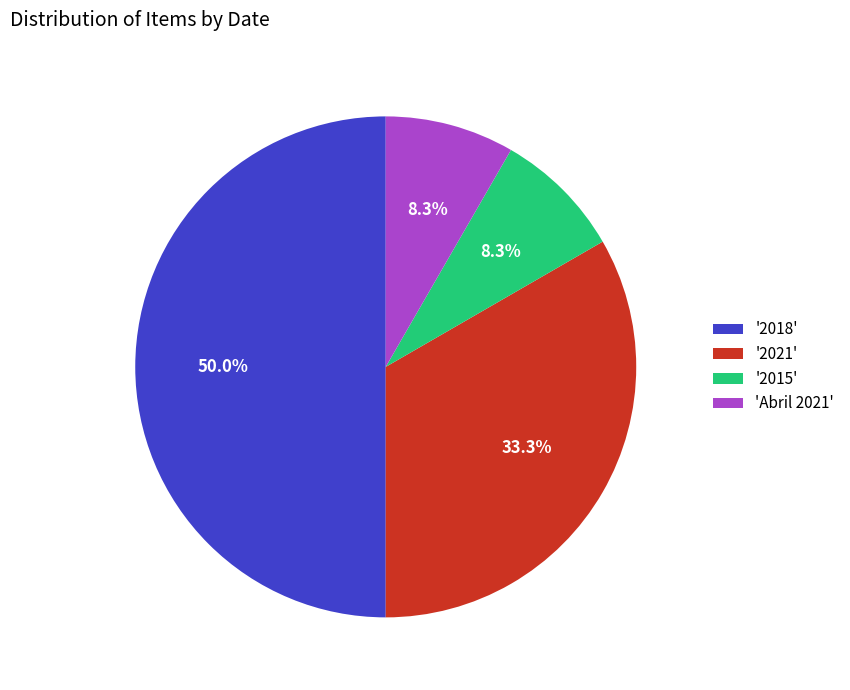

Does '2015' represent more than half of the total?

No